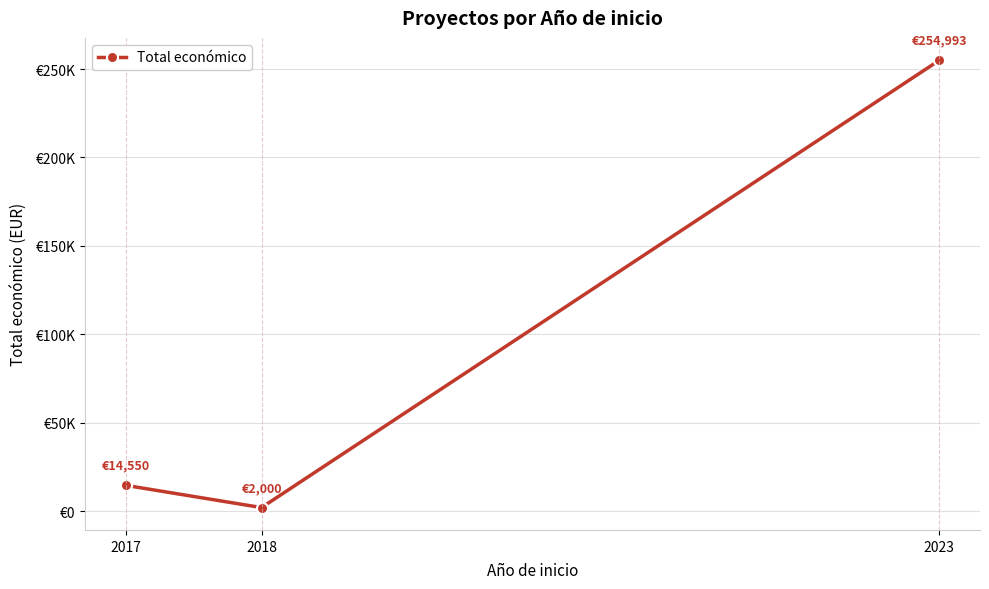

Does the chart have visible grid lines?

Yes